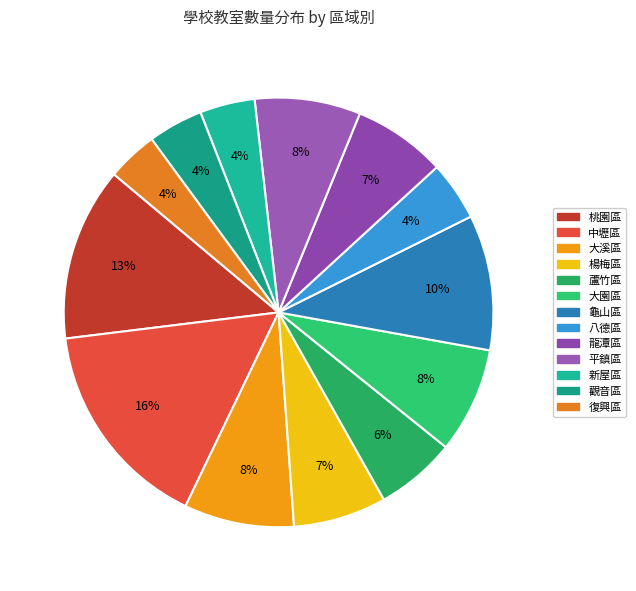

True or false: 平鎮區 accounts for 8% of the total.

True